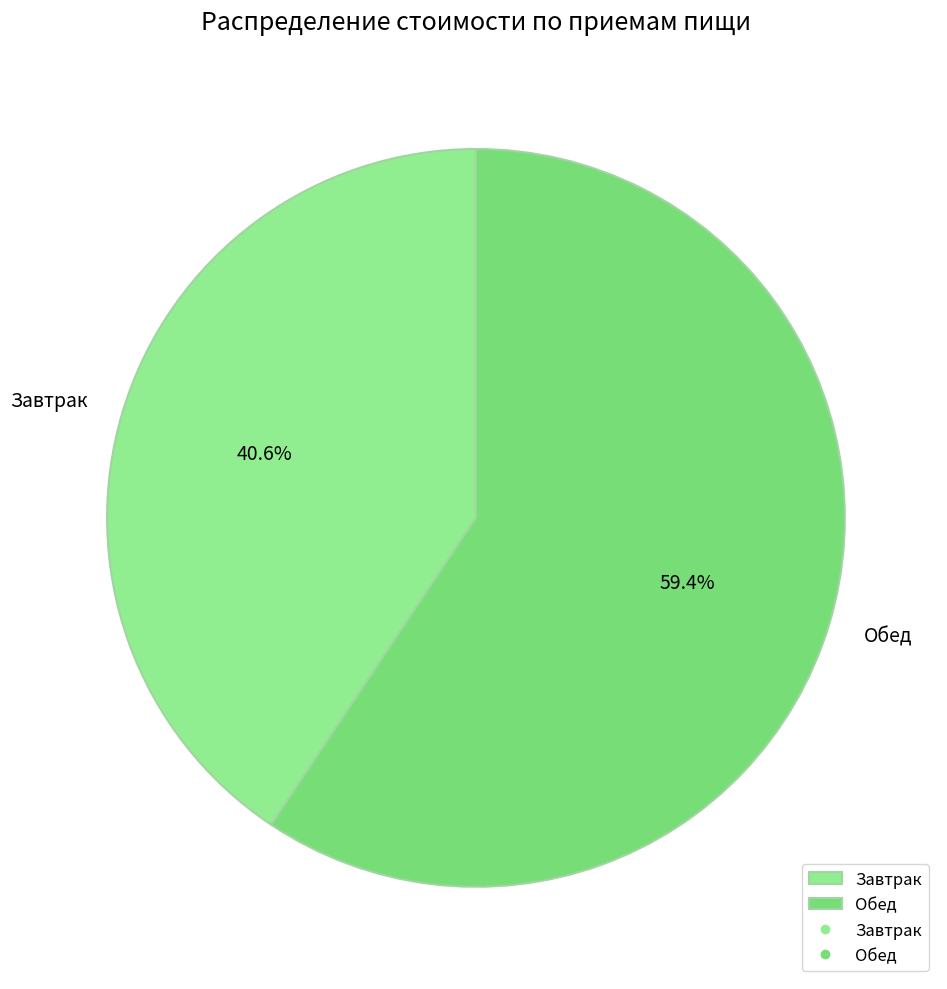

Rank the categories by value from highest to lowest.

Обед, Завтрак